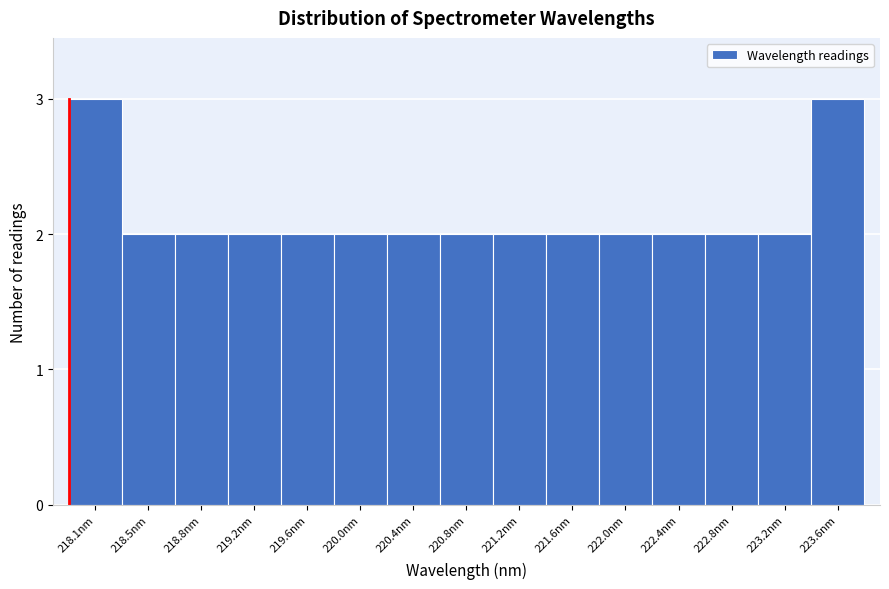

Reading right to left, what are all the values shown in this chart?

3	2	2	2	2	2	2	2	2	2	2	2	2	2	3